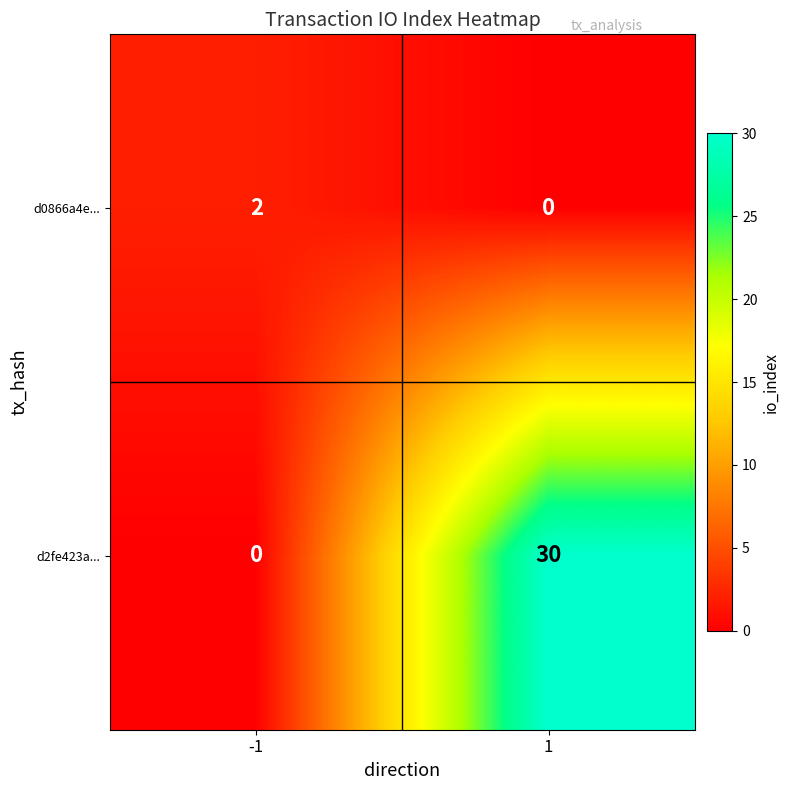

True or false: d0866a4e... has a value of 2 at -1.

True